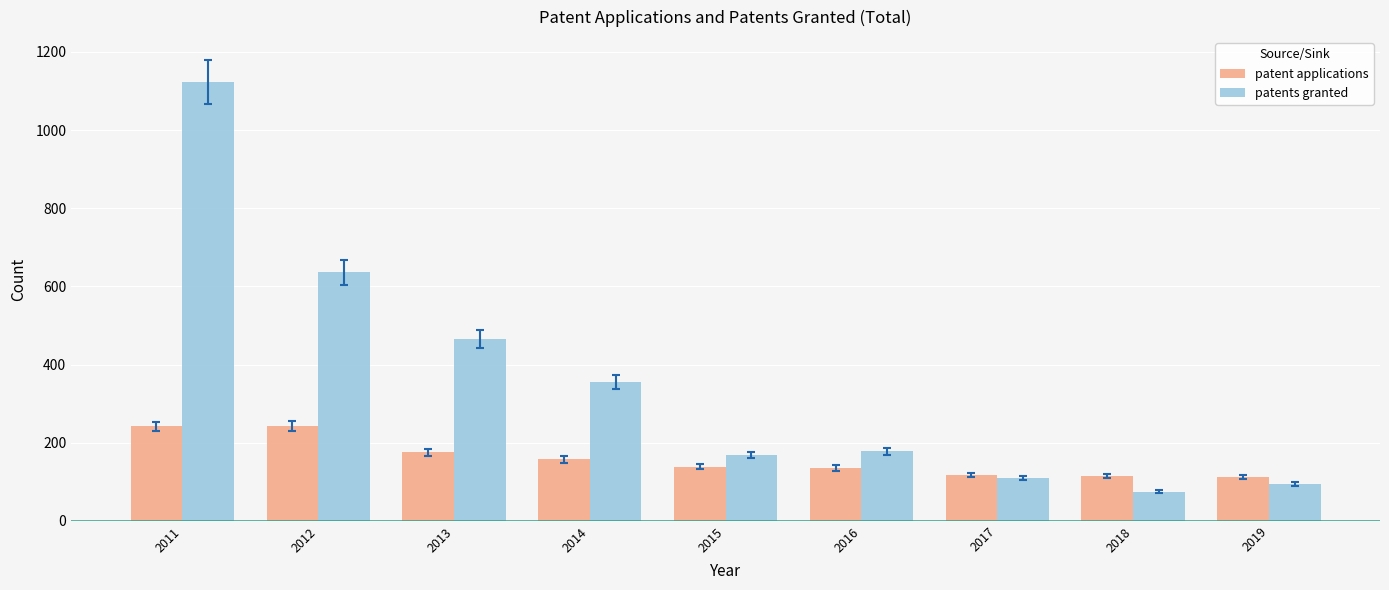

What is the sum of the patent applications values at 2018 and 2014?

272